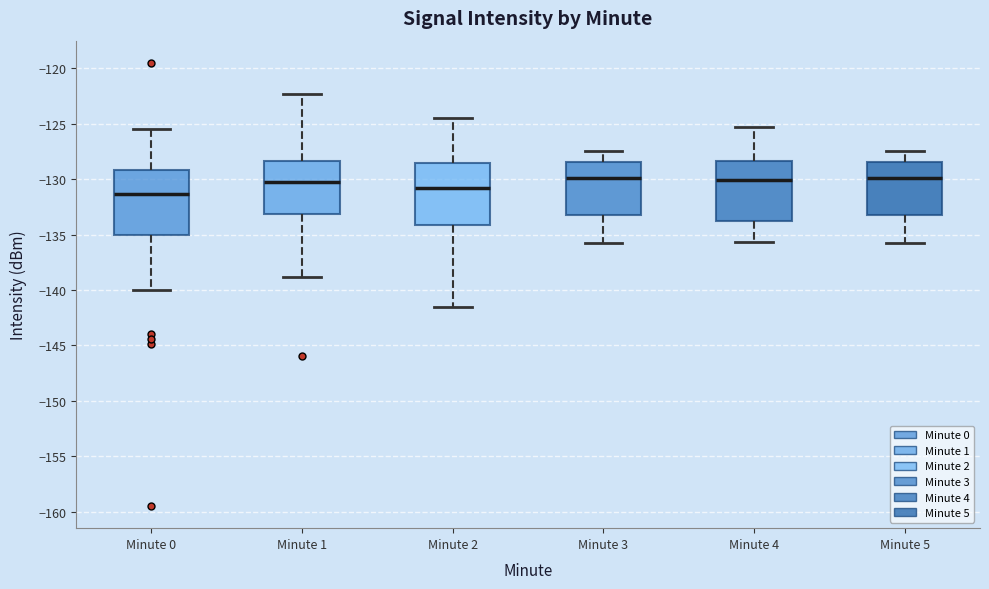

Reading left to right, transcribe this box plot: for each box, give where its median line is, the range the box spans, and where its two whiskers end, as read against the y-axis. The values are not printed on the chart, so give them approximately, as read against the axis.

Minute 0: median -131.5, box -135.0 to -129.0, whiskers -140.0 to -125.5
Minute 1: median -130.0, box -133.0 to -128.5, whiskers -139.0 to -122.5
Minute 2: median -131.0, box -134.0 to -128.5, whiskers -141.5 to -124.5
Minute 3: median -130.0, box -133.0 to -128.5, whiskers -136.0 to -127.5
Minute 4: median -130.0, box -134.0 to -128.5, whiskers -135.5 to -125.5
Minute 5: median -130.0, box -133.0 to -128.5, whiskers -136.0 to -127.5